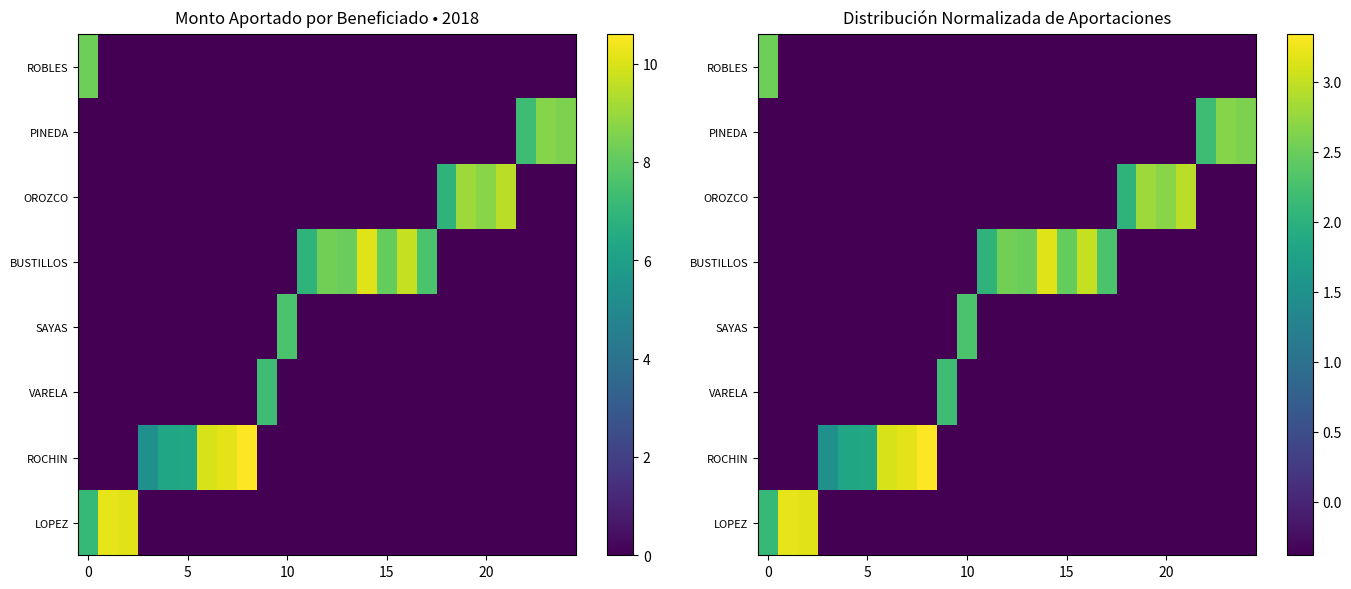

What is the difference between the maximum and minimum values in the SAYAS series?

2.7